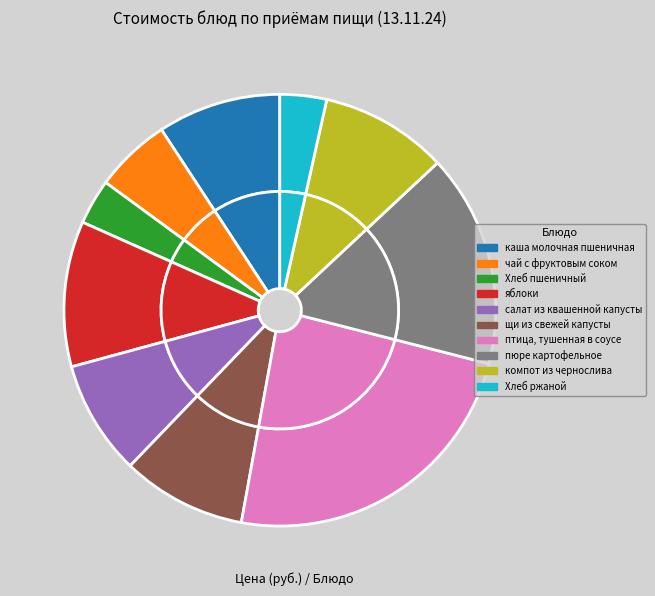

How many segments does this pie chart have?

10